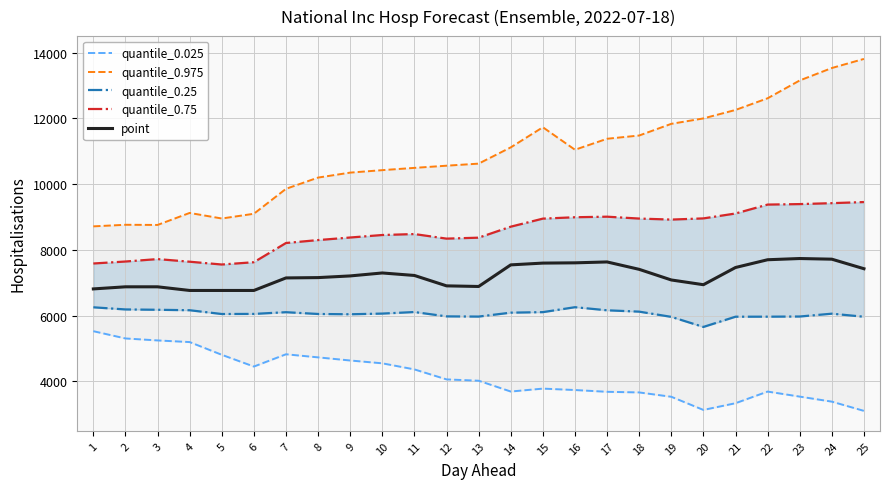

What is the total value across all series at 24?

40117